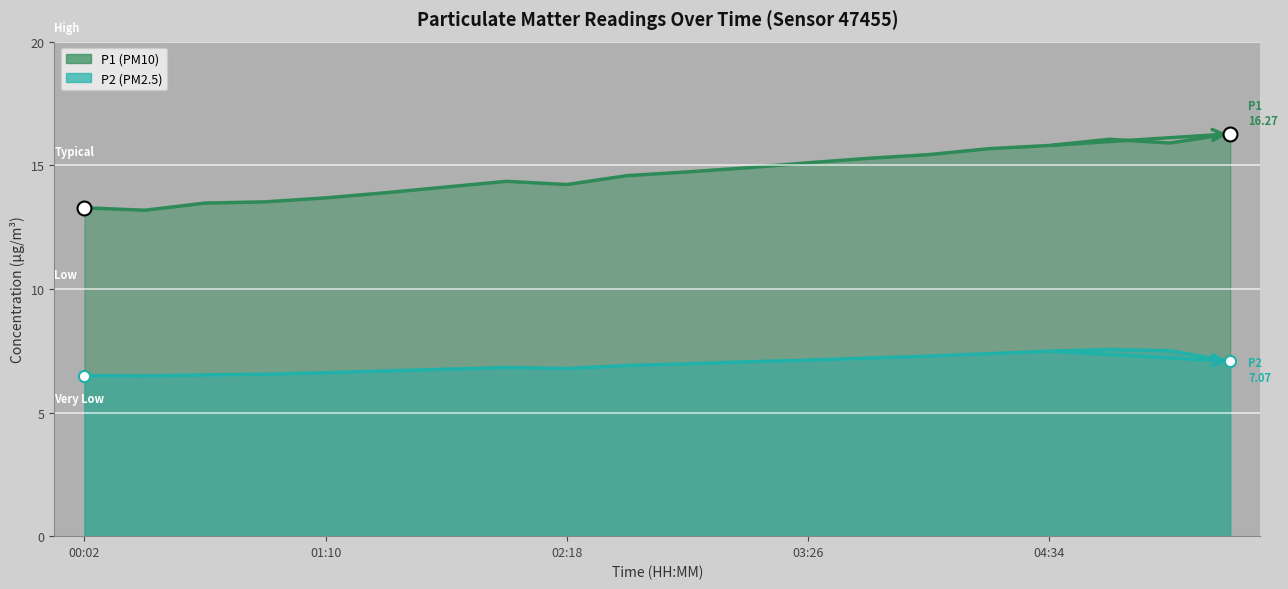

What is the average value of the P1 series?

14.7